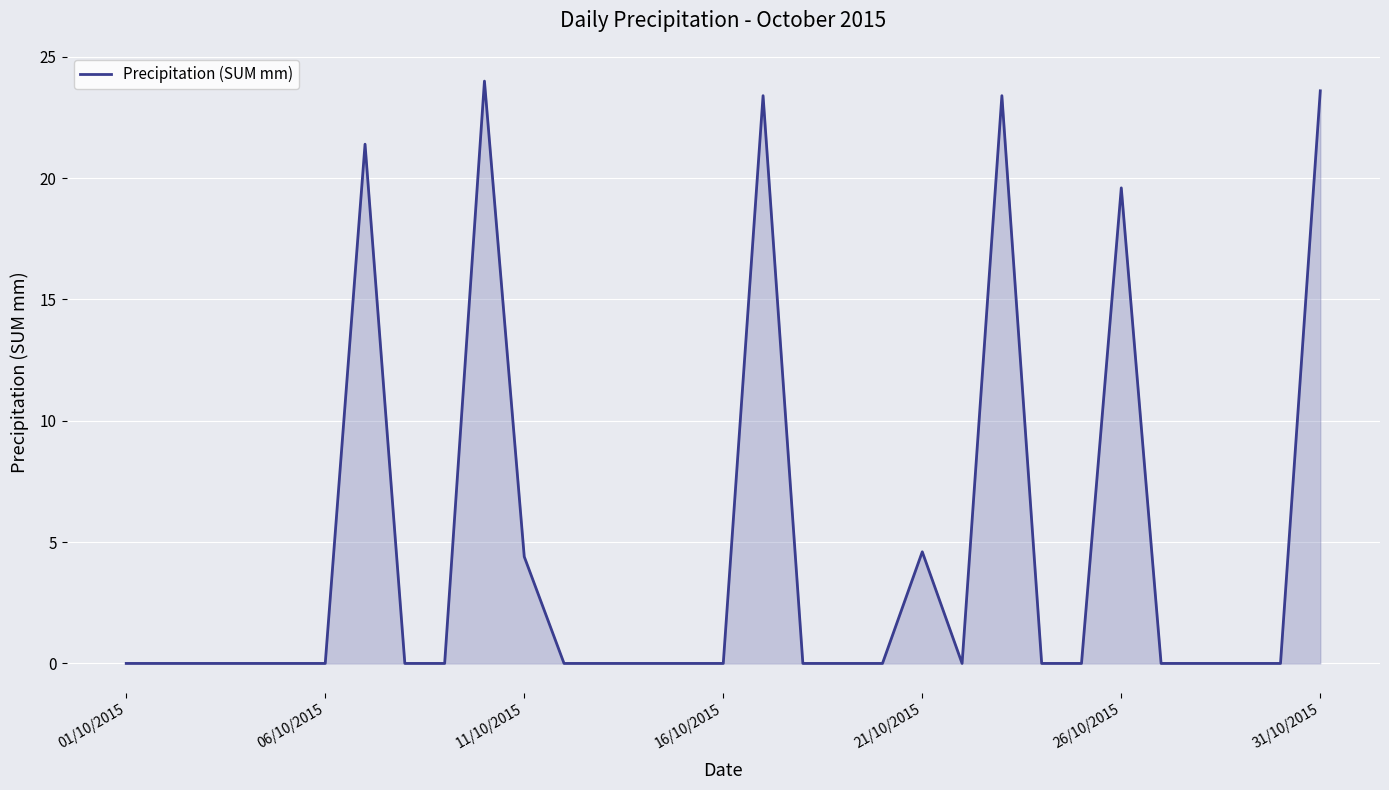

What is the greatest value displayed?

24.0